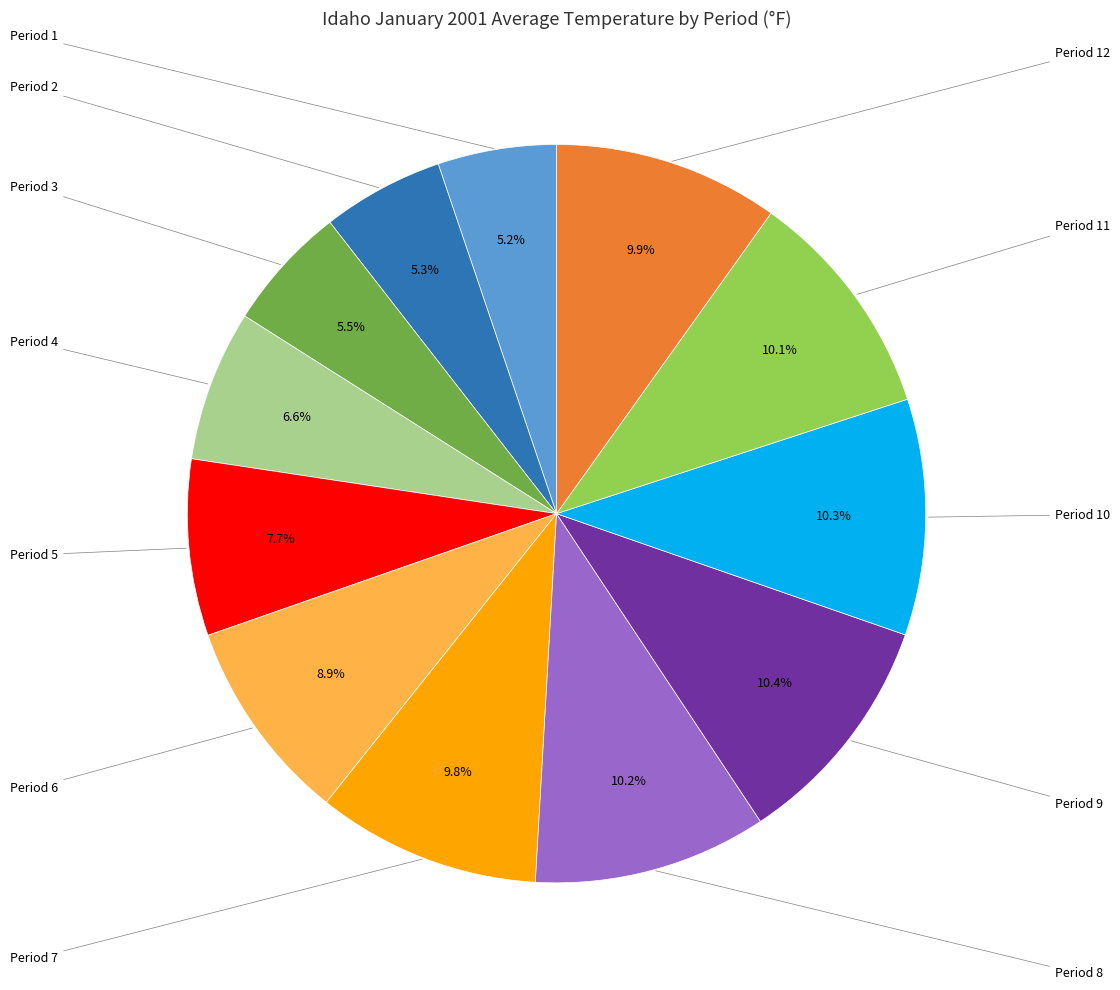

Does any single category account for the majority?

No